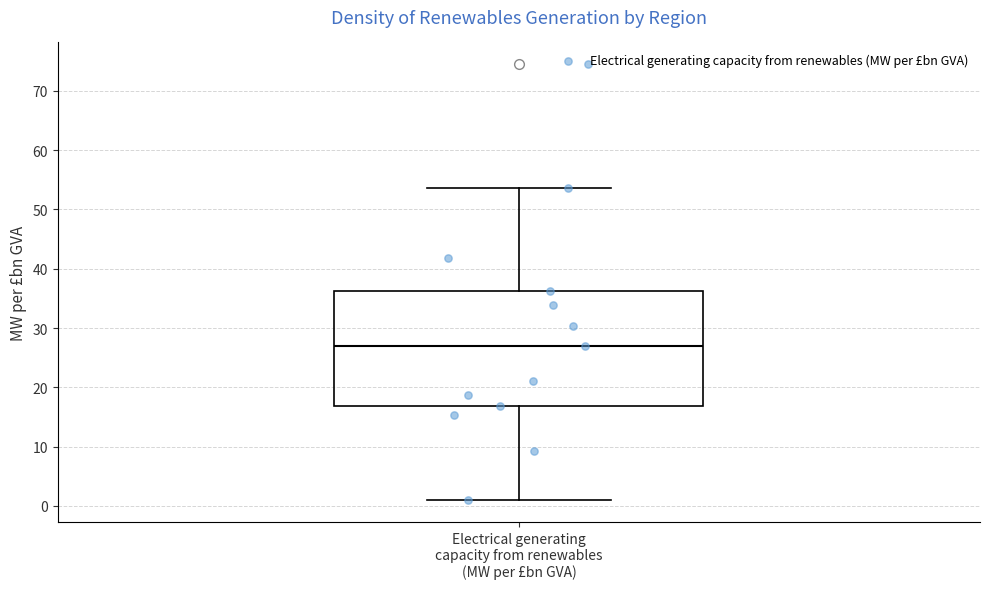

Transcribe this box plot: give where the median line is, the range the box spans, and where the two whiskers end, as read against the y-axis. The values are not printed on the chart, so give them approximately, as read against the axis.

median 27, box 17 to 36, whiskers 1 to 54